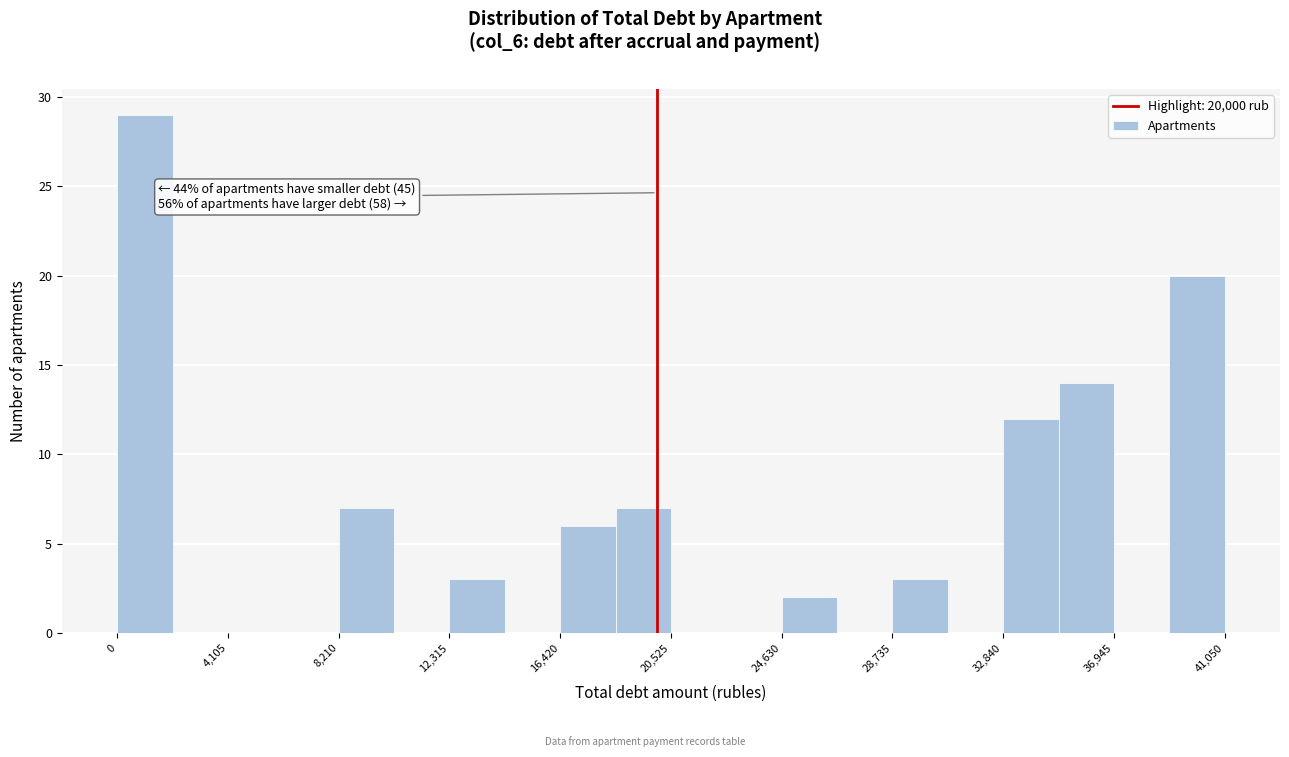

Which range on the x-axis has the tallest bar?

0 to 2000